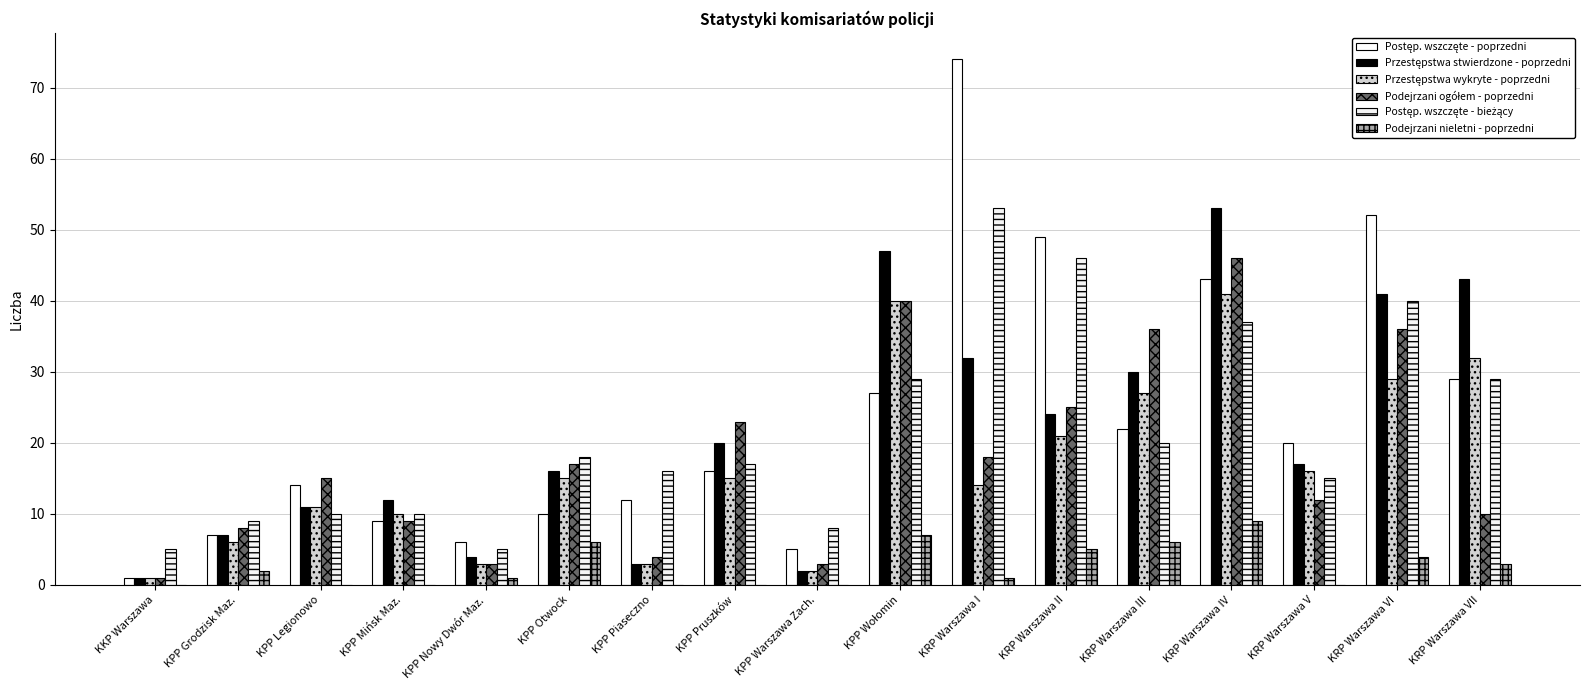

Which series changed the most between KPP Piaseczno and KRP Warszawa V?

Przestępstwa stwierdzone - poprzedni